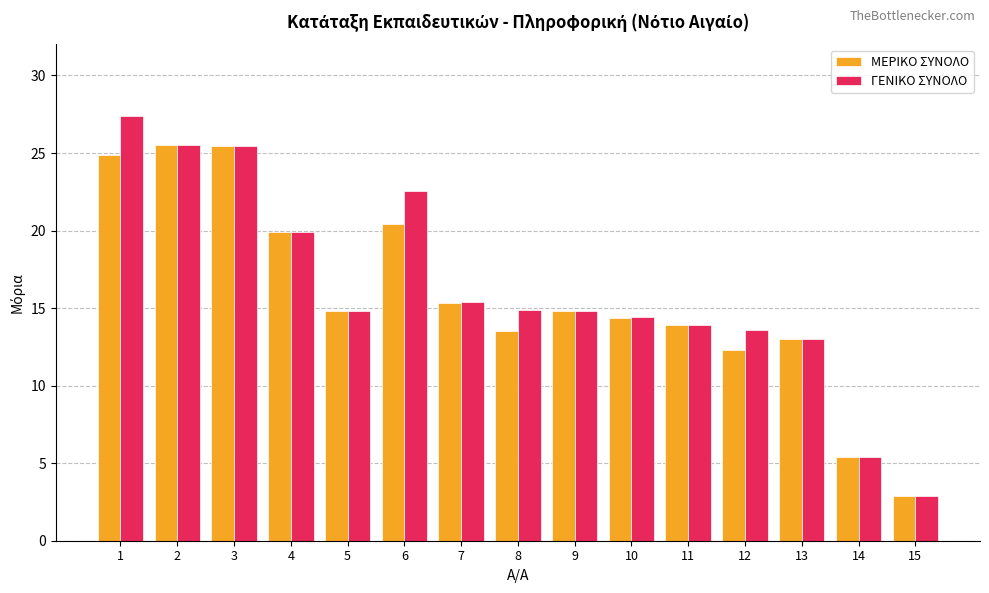

What is the average value of the ΓΕΝΙΚΟ ΣΥΝΟΛΟ series?

16.3